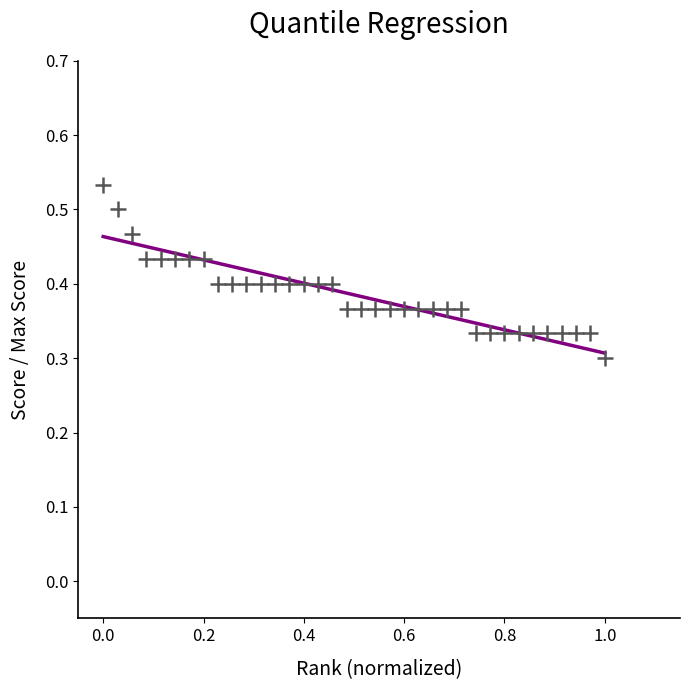

What is the range of X values (max minus min)?

1.0